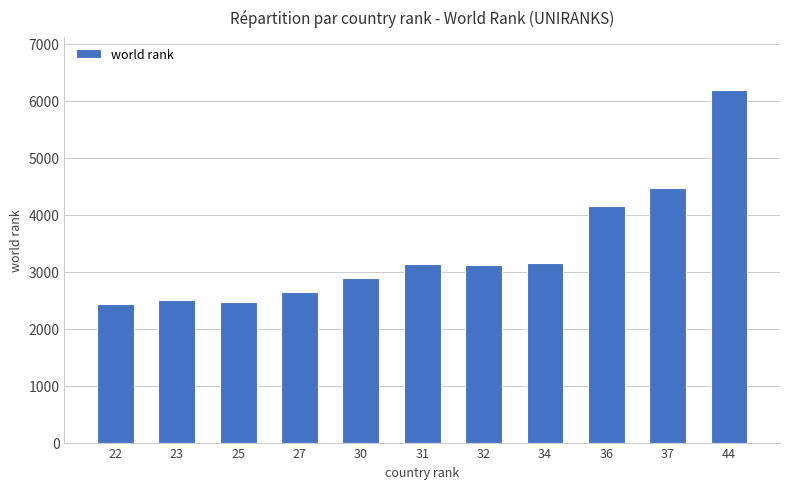

What is the greatest value displayed?

6191